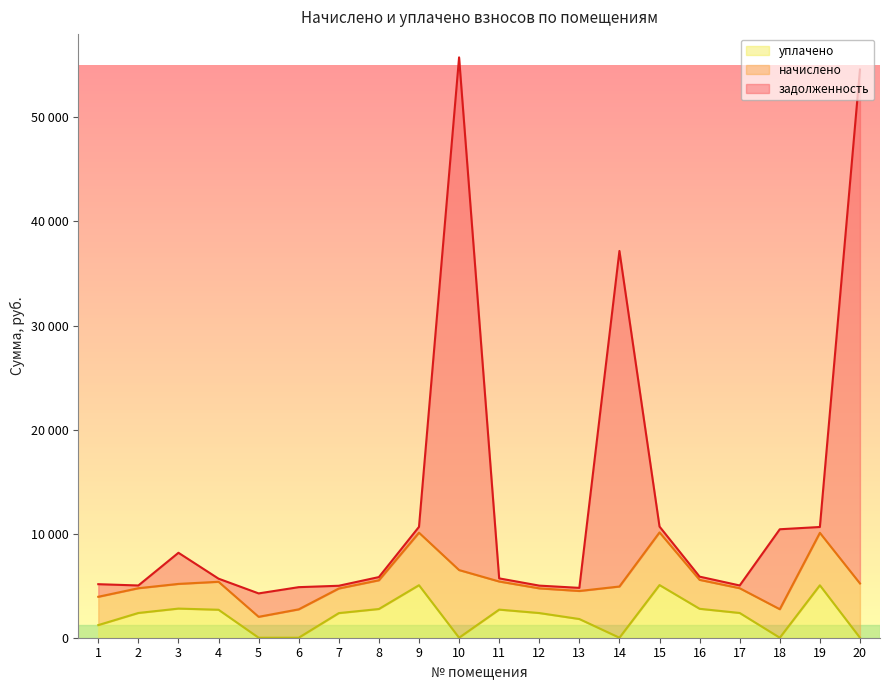

True or false: уплачено has a value of -1855.8 at 14.

False